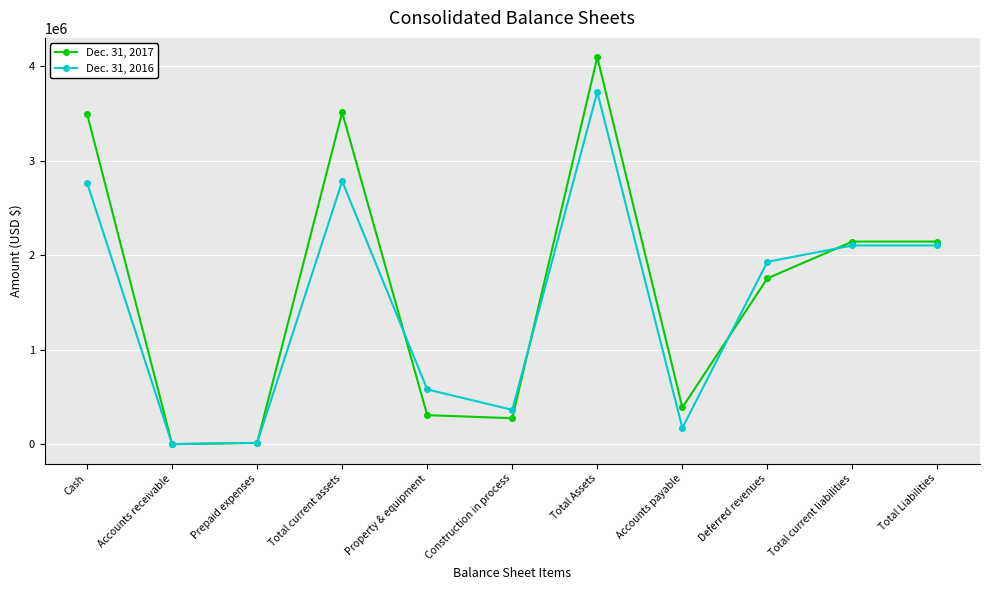

True or false: Dec. 31, 2016 has a value of 3364502 at Total current liabilities.

False